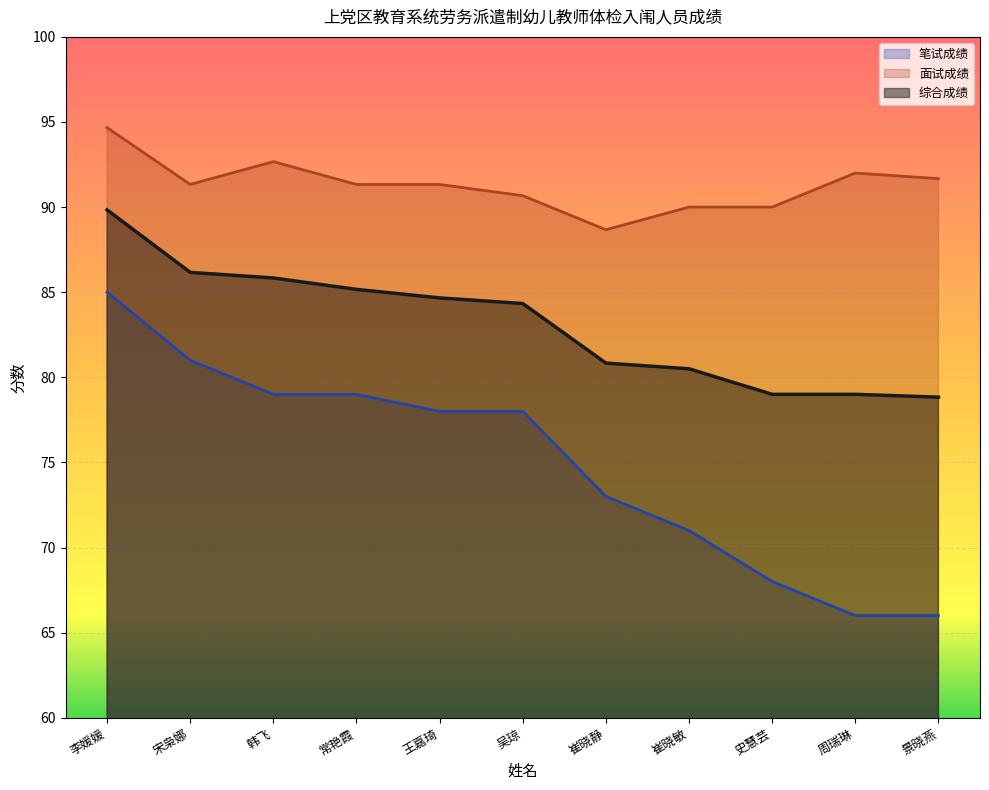

What is the average value of the 面试成绩 series?

91.3